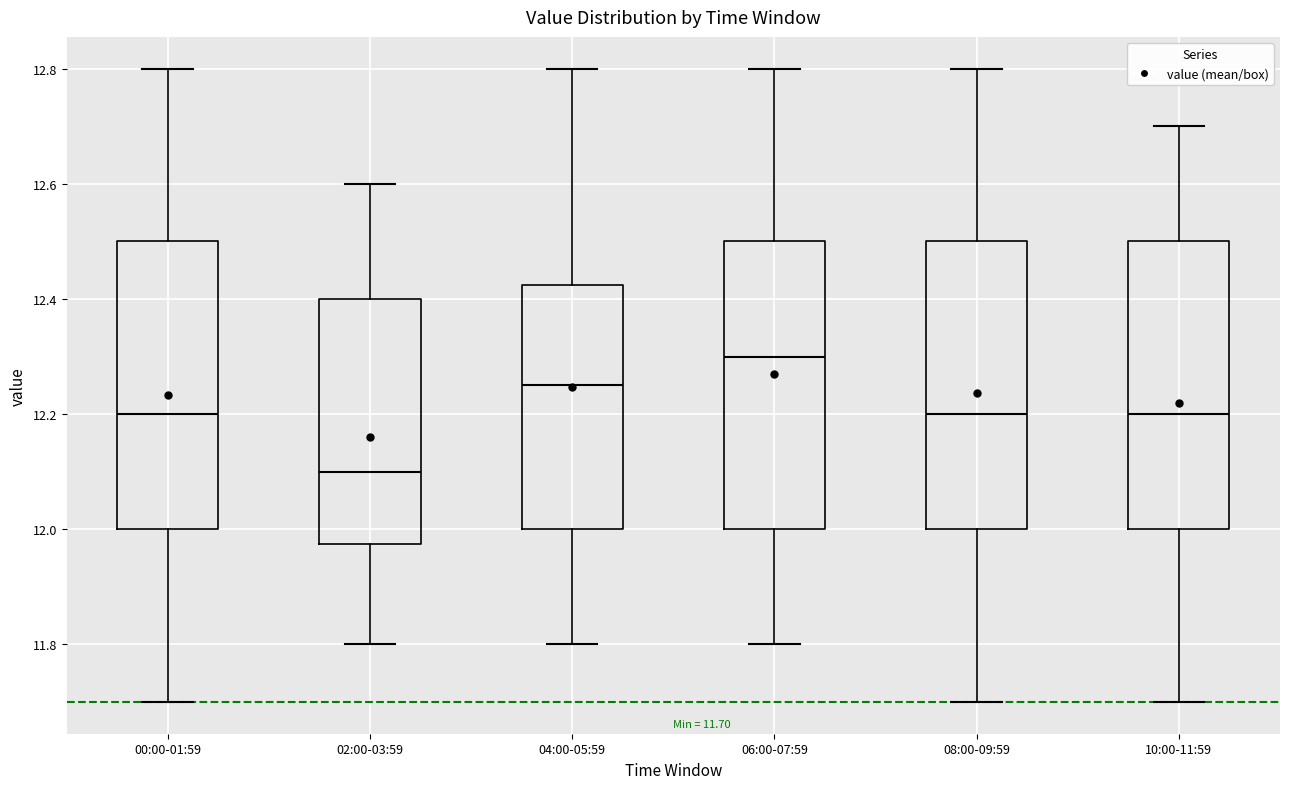

Which box's median line is the lowest?

02:00-03:59